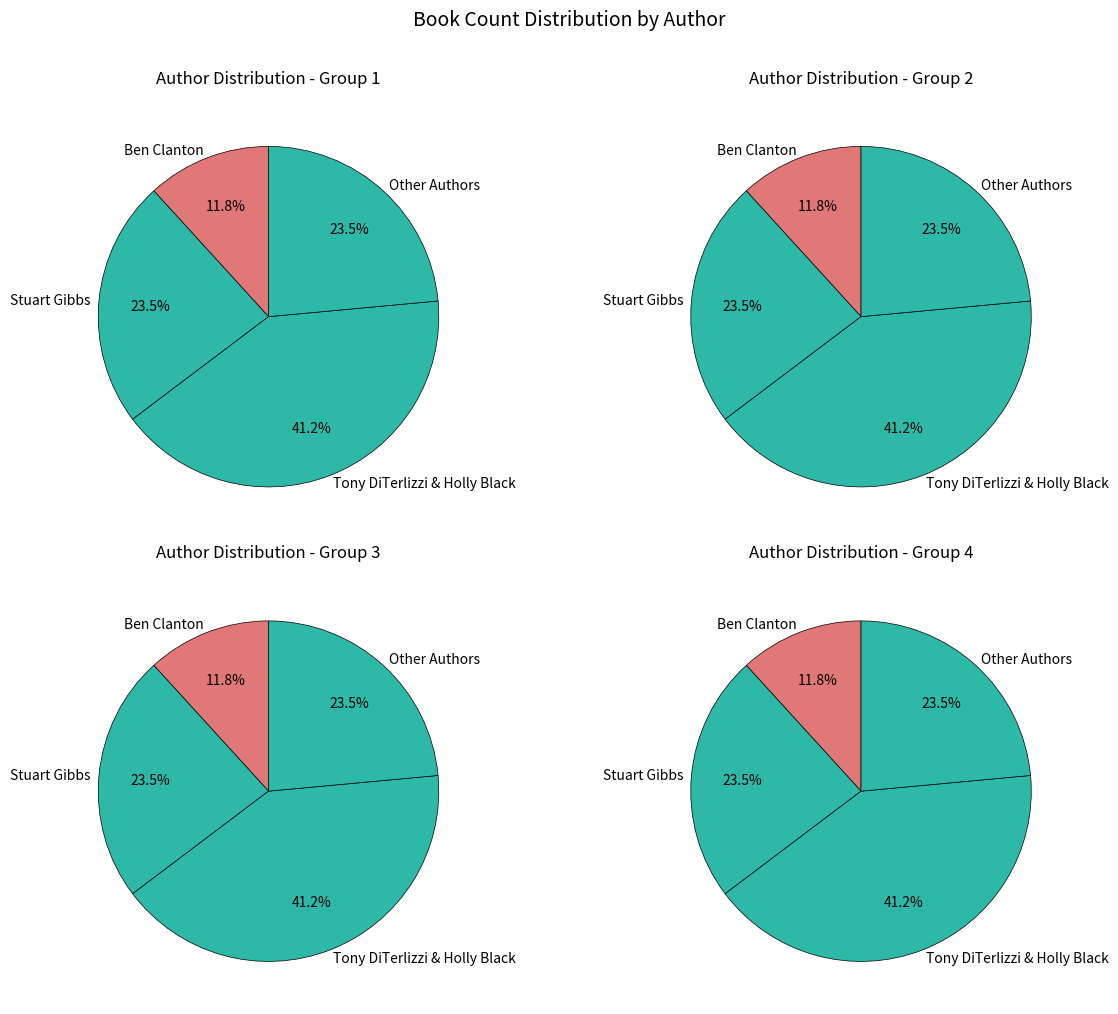

Is there any slice that represents more than half of the pie?

No